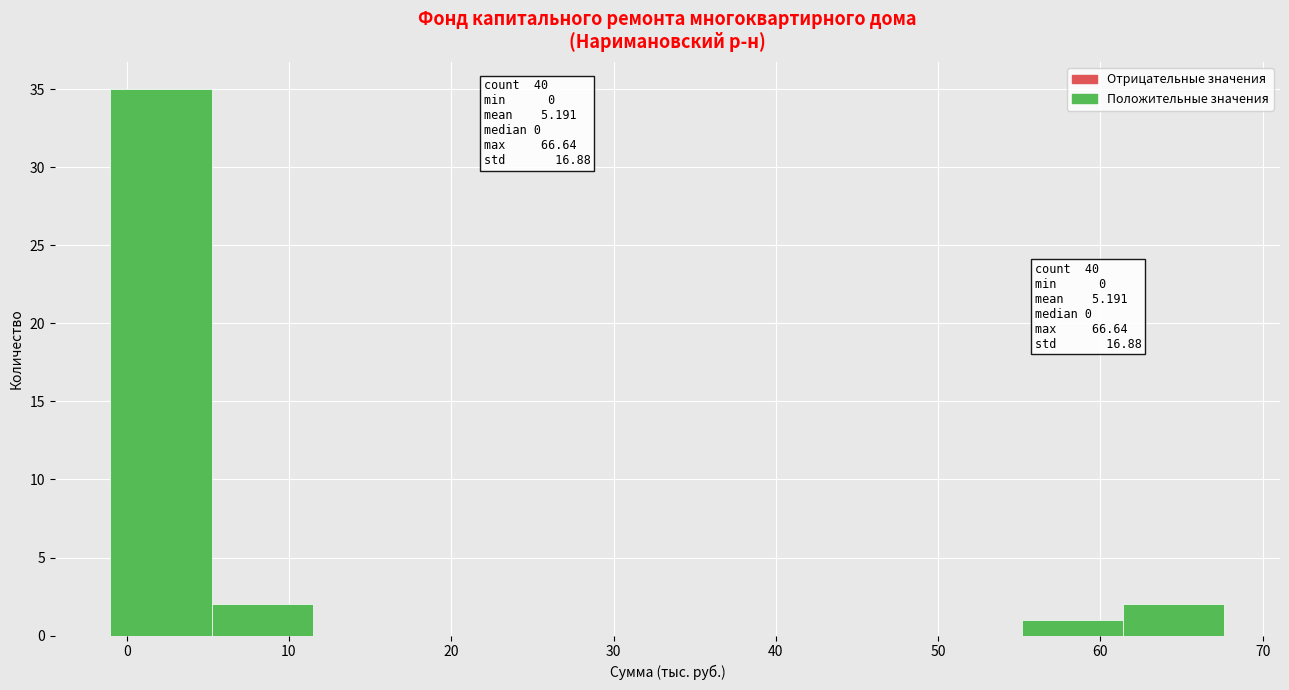

Which range on the x-axis has the tallest bar?

-1 to 5